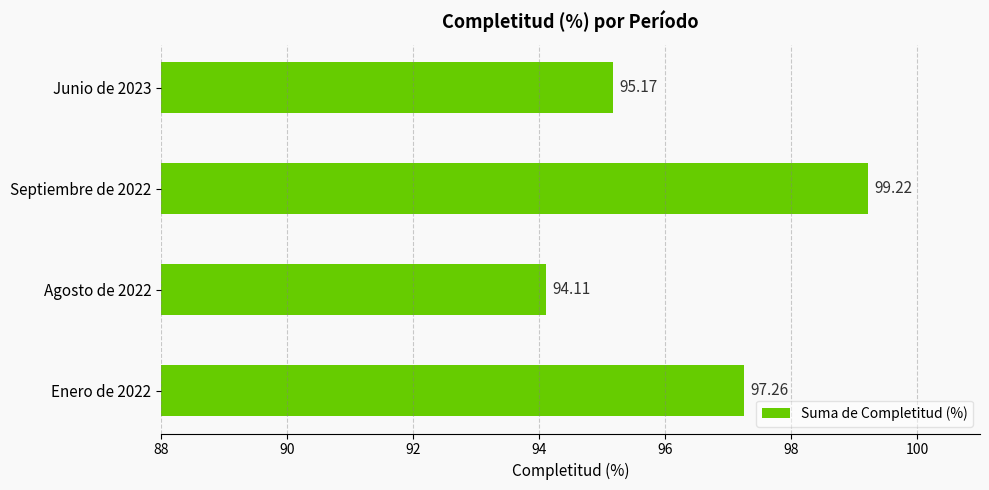

What is the sum of all values?

385.8